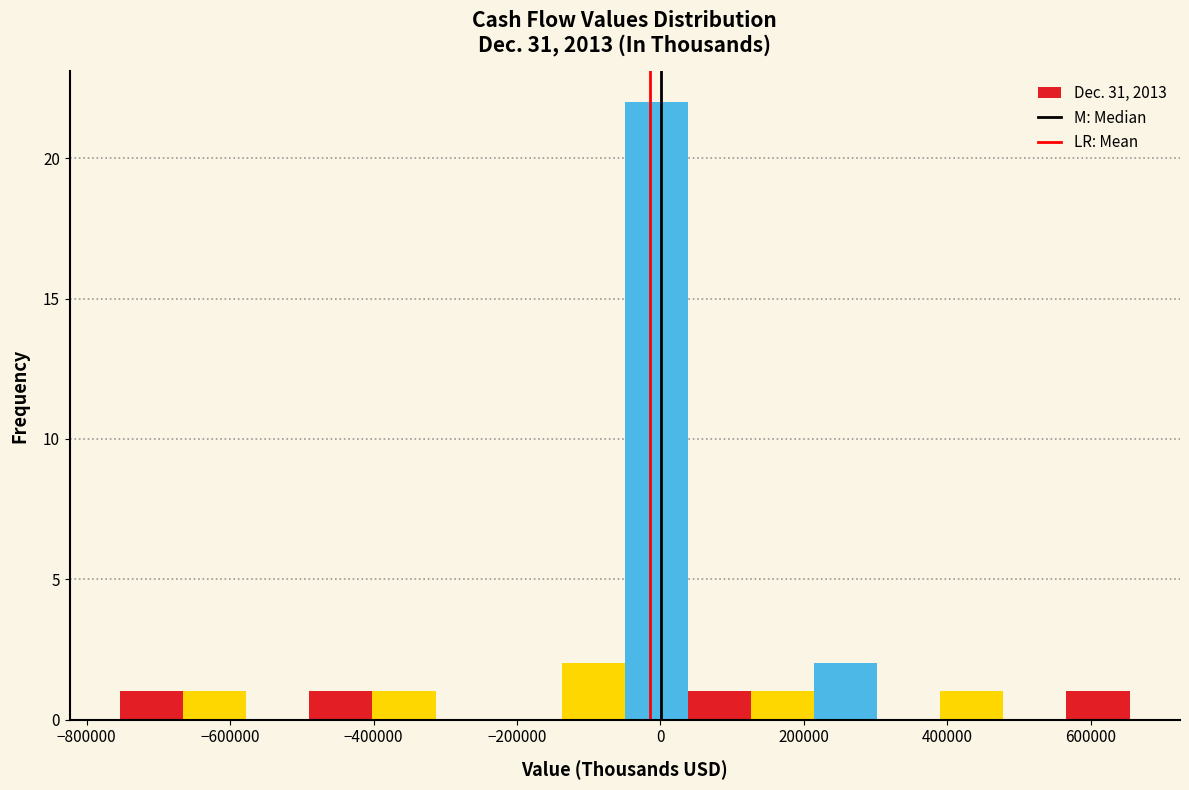

Which range on the x-axis has the tallest bar?

-40000 to 40000